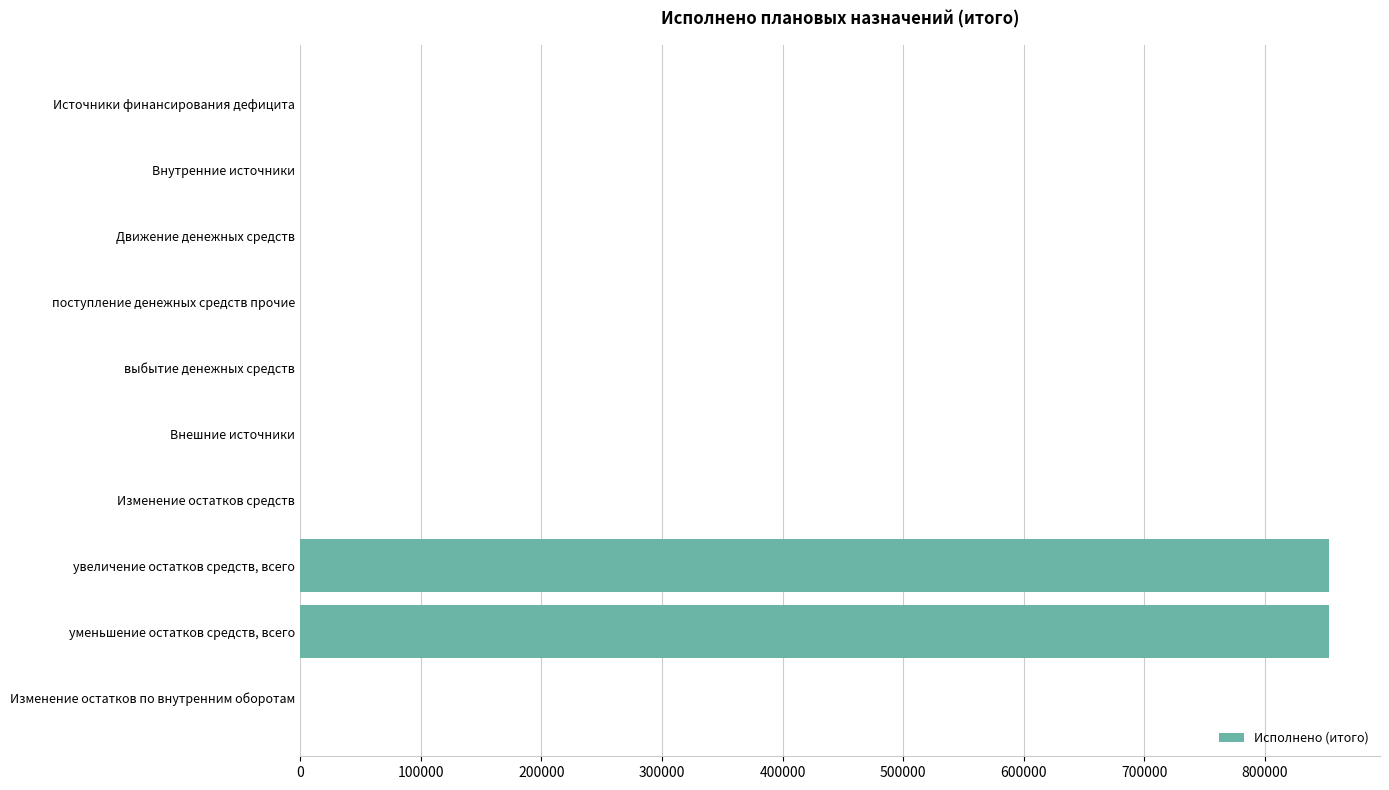

The value at уменьшение остатков средств, всего is 522630.6. True or false?

False